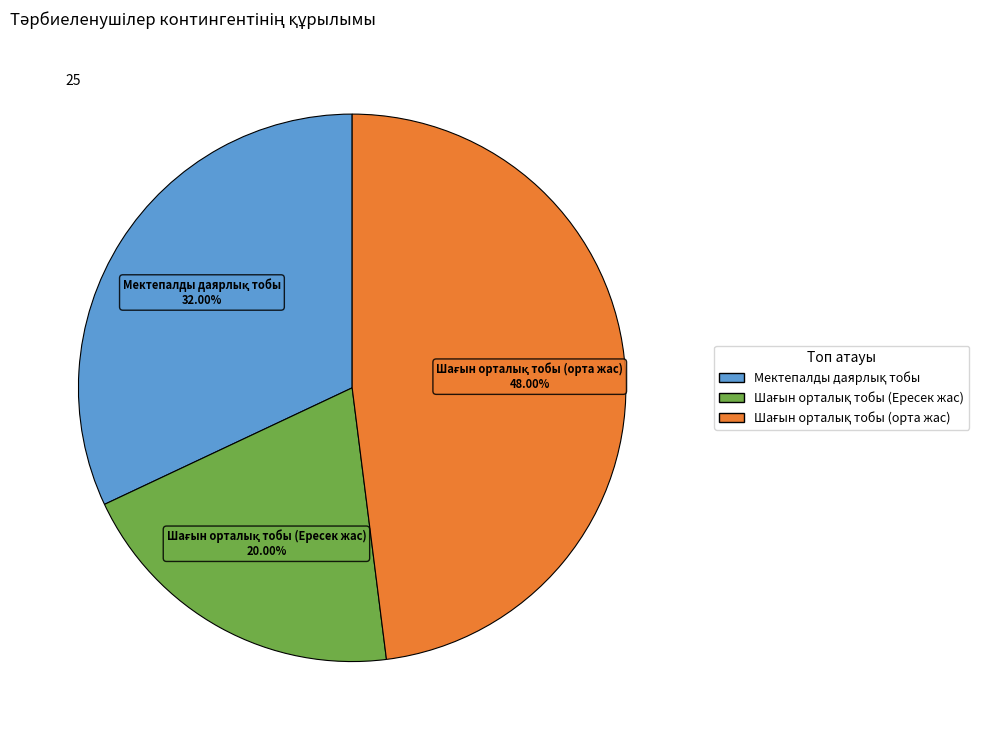

Count the number of slices in the pie.

3